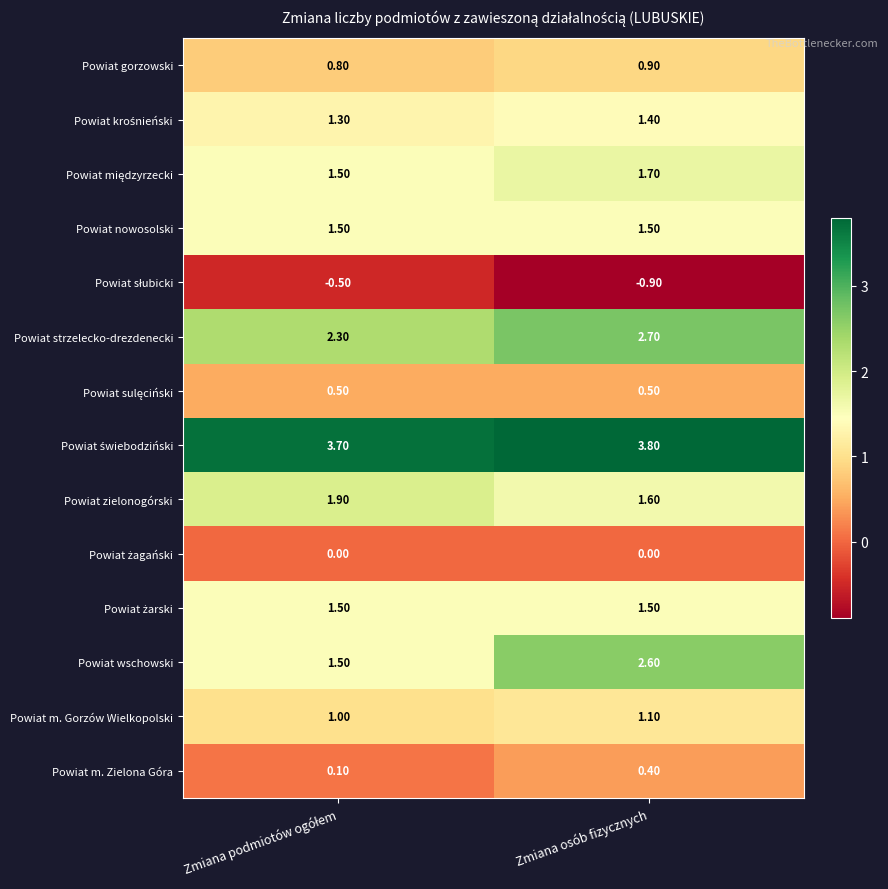

Which label corresponds to the smallest value in the chart?

Zmiana osób fizycznych